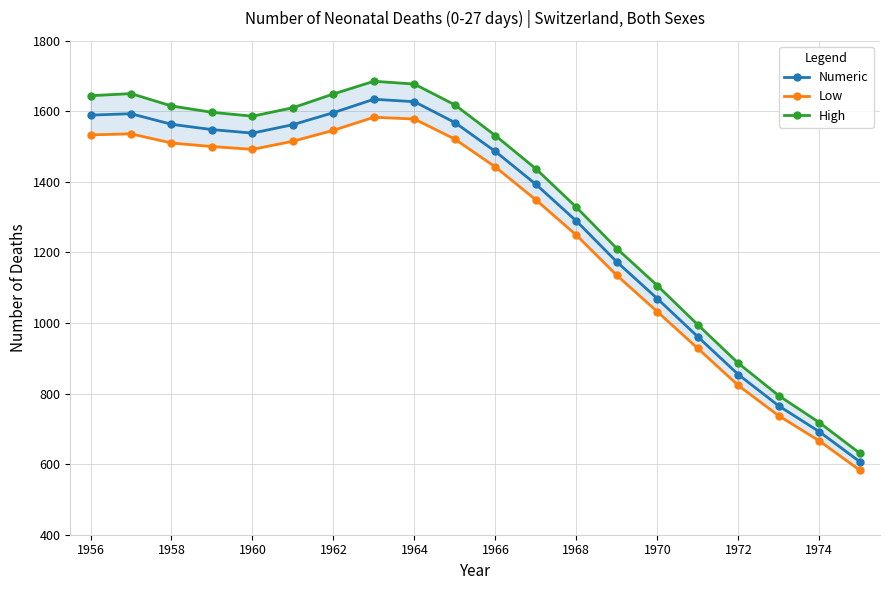

What is the lowest value of the Numeric series?

607